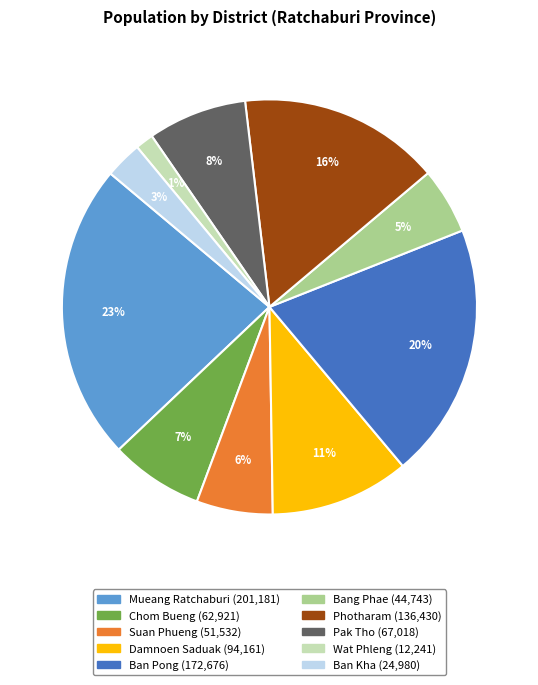

Is it true that Chom Bueng is 1% of the pie?

False